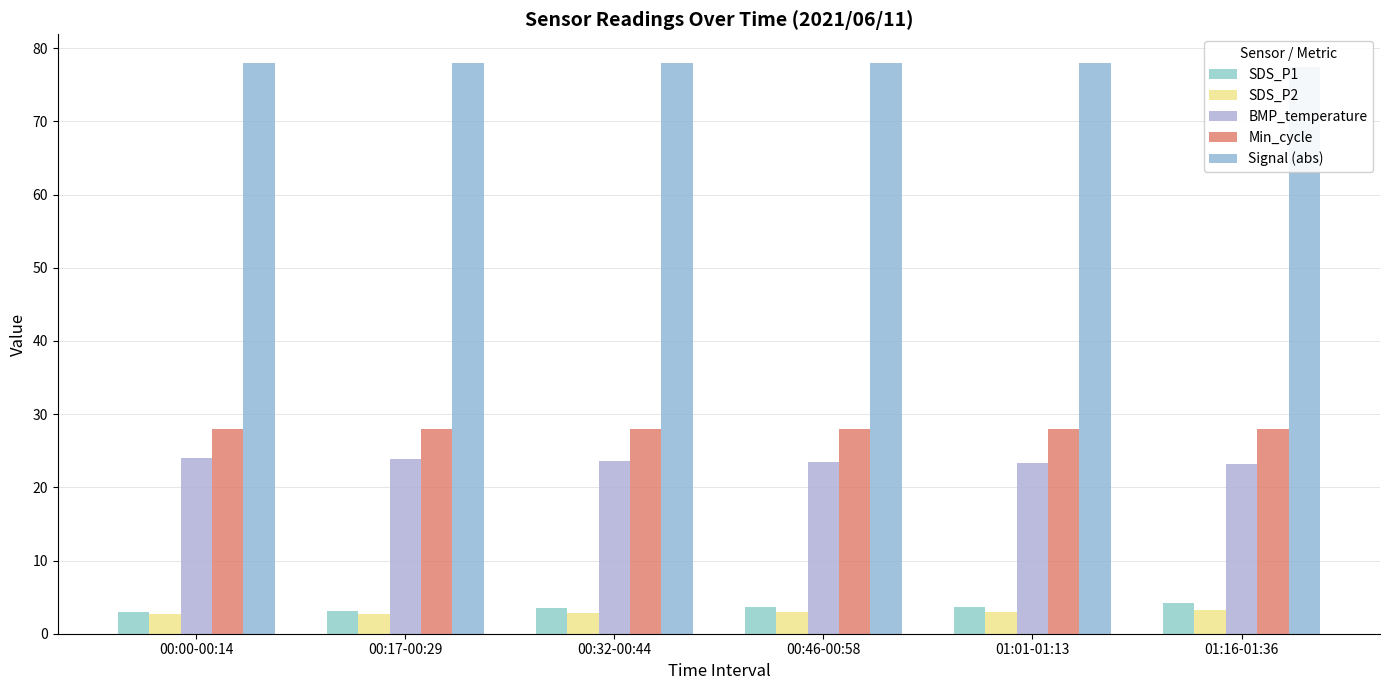

Rank the series by their maximum value, from highest to lowest.

Signal (abs), Min_cycle, BMP_temperature, SDS_P1, SDS_P2